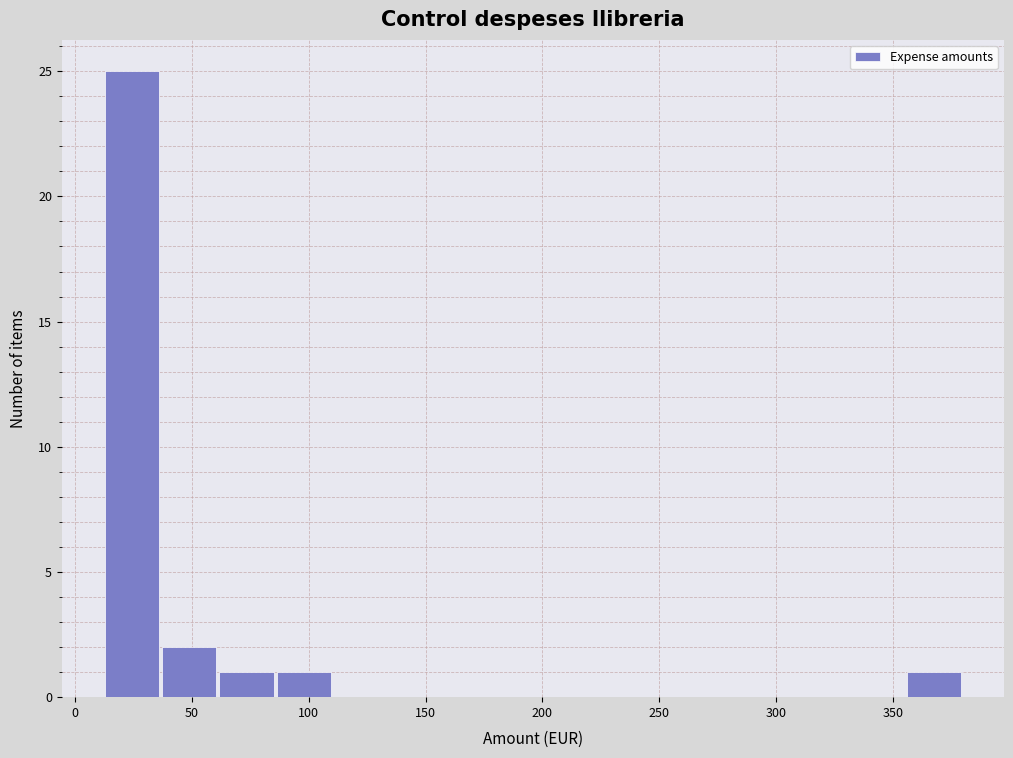

Over which range of the x-axis is the bar tallest?

10 to 35